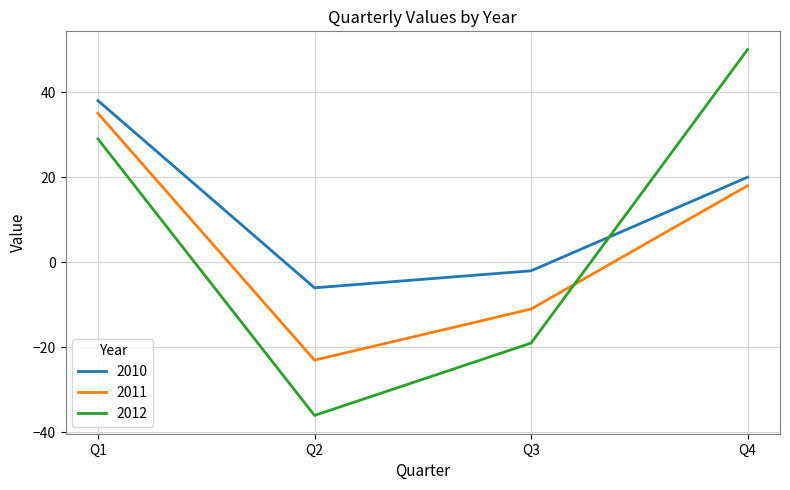

How many positive values does the 2010 series have?

2